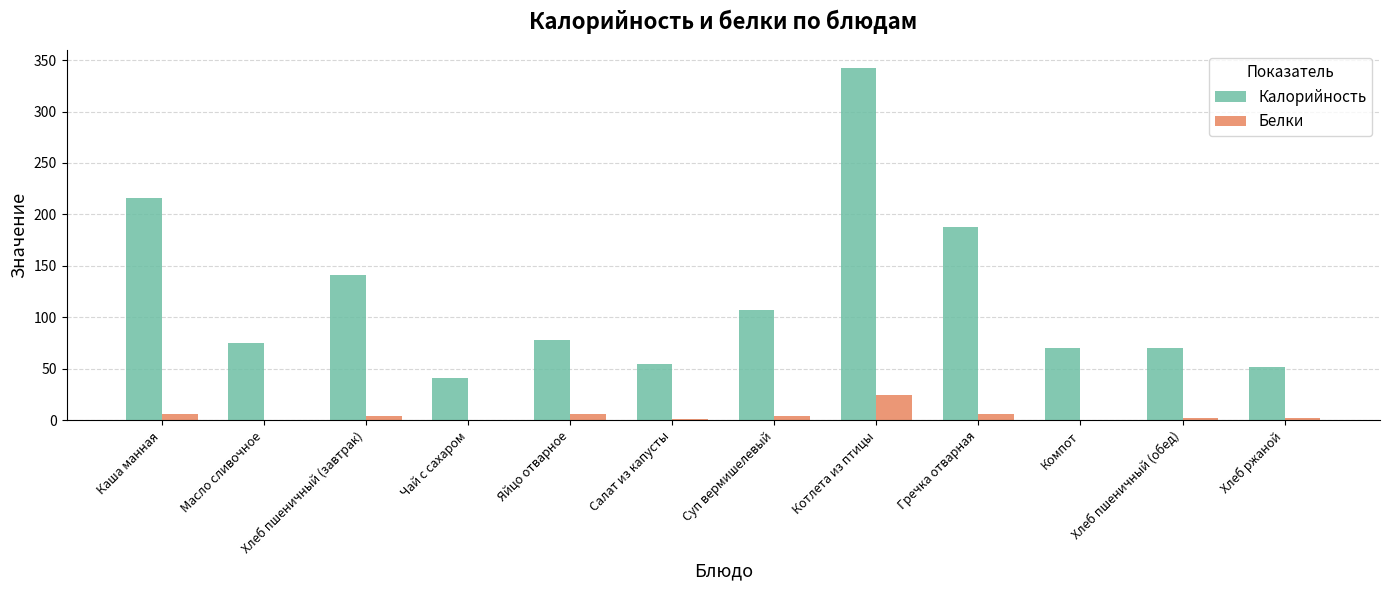

Where is Калорийность nearest to the value 191?

Гречка отварная